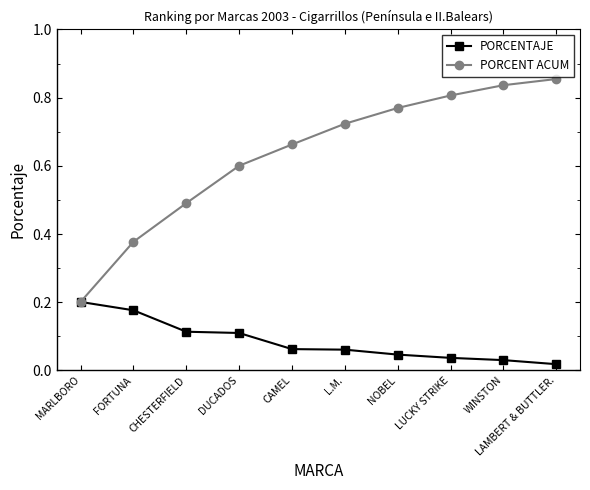

What is the average value of the PORCENT ACUM series?

0.6